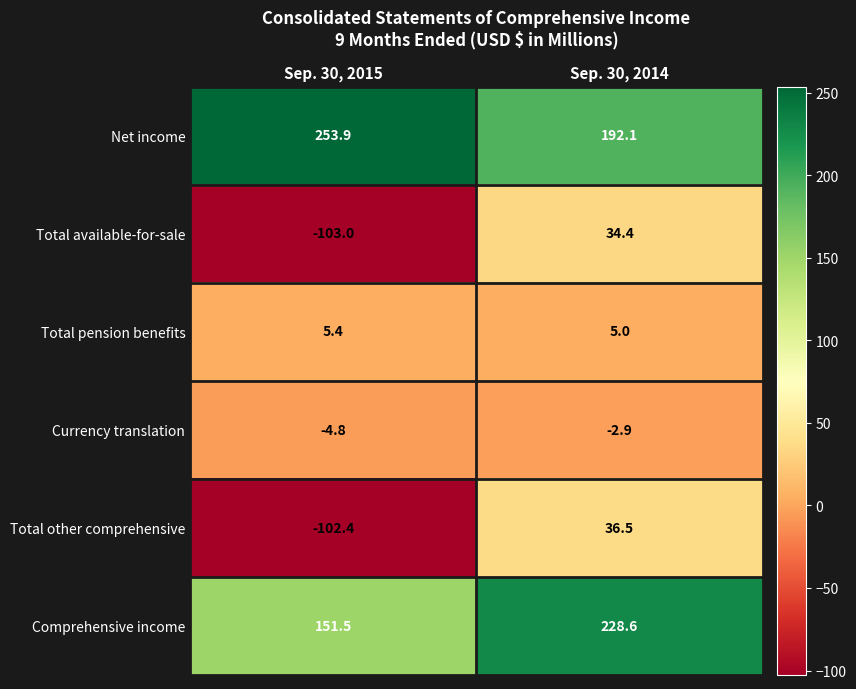

How many distinct data groups are displayed?

6